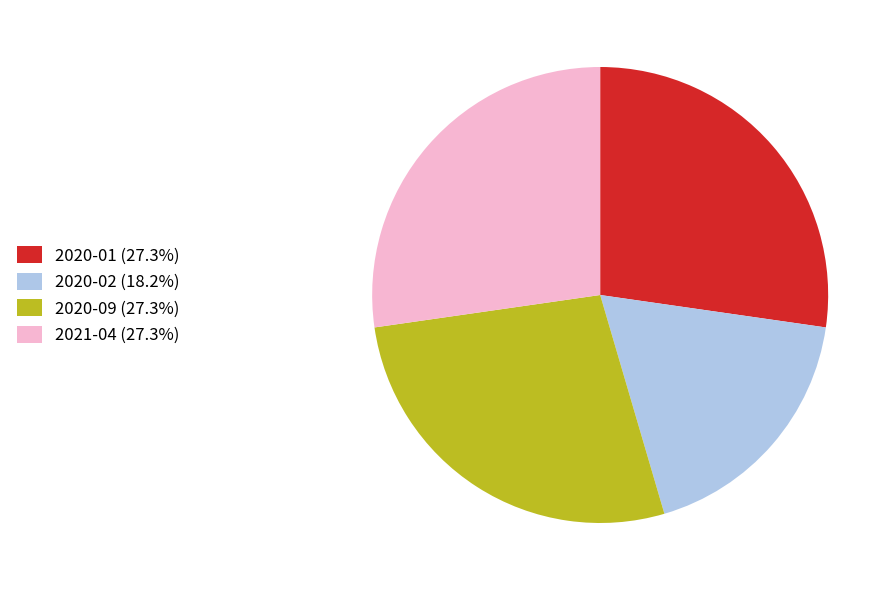

Approximately how many times larger is the value at 2020-01 (27.3%) compared to 2020-02 (18.2%)?

1.5